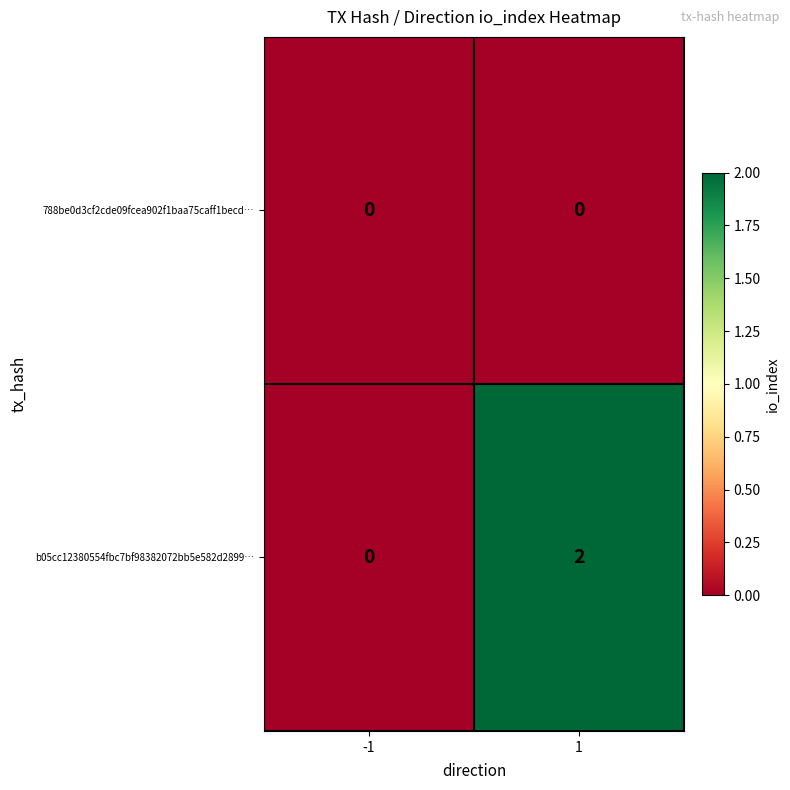

Rank the series by their maximum value, from lowest to highest.

788be0d3cf2cde09fcea902f1baa75caff1becd…, b05cc12380554fbc7bf98382072bb5e582d2899…